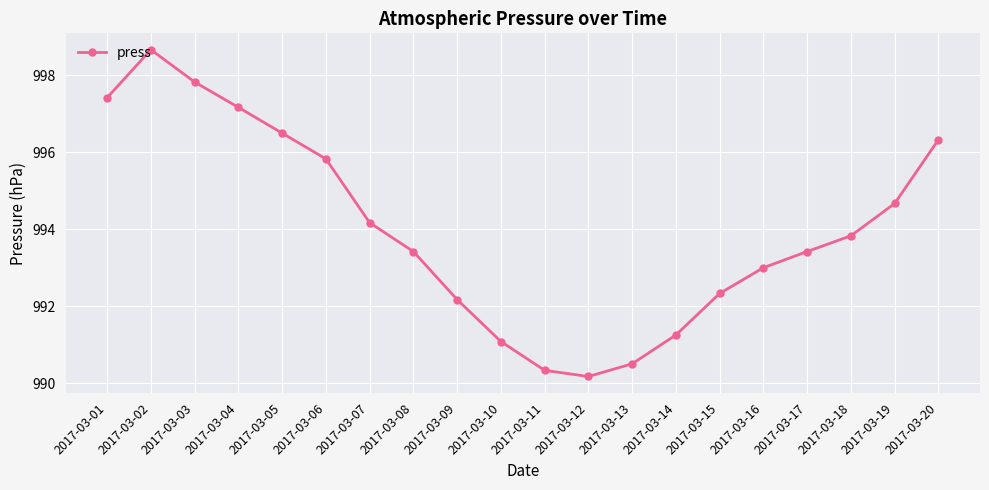

What is the sum of the values at 2017-03-13 and 2017-03-15?

1982.8